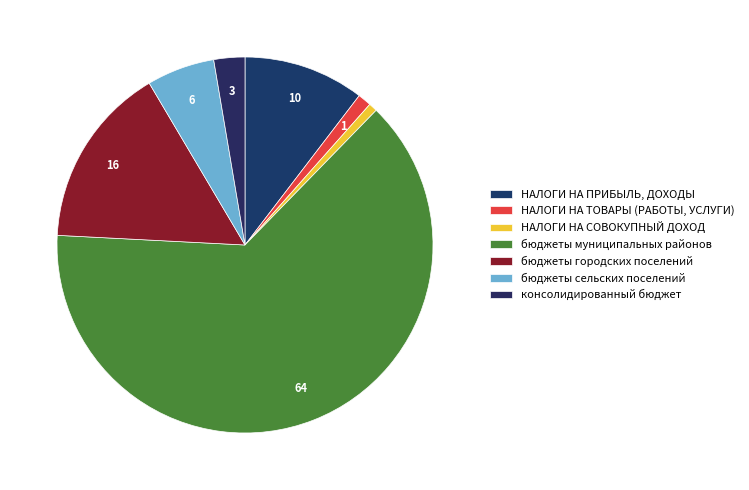

How many slices are in this pie chart?

7